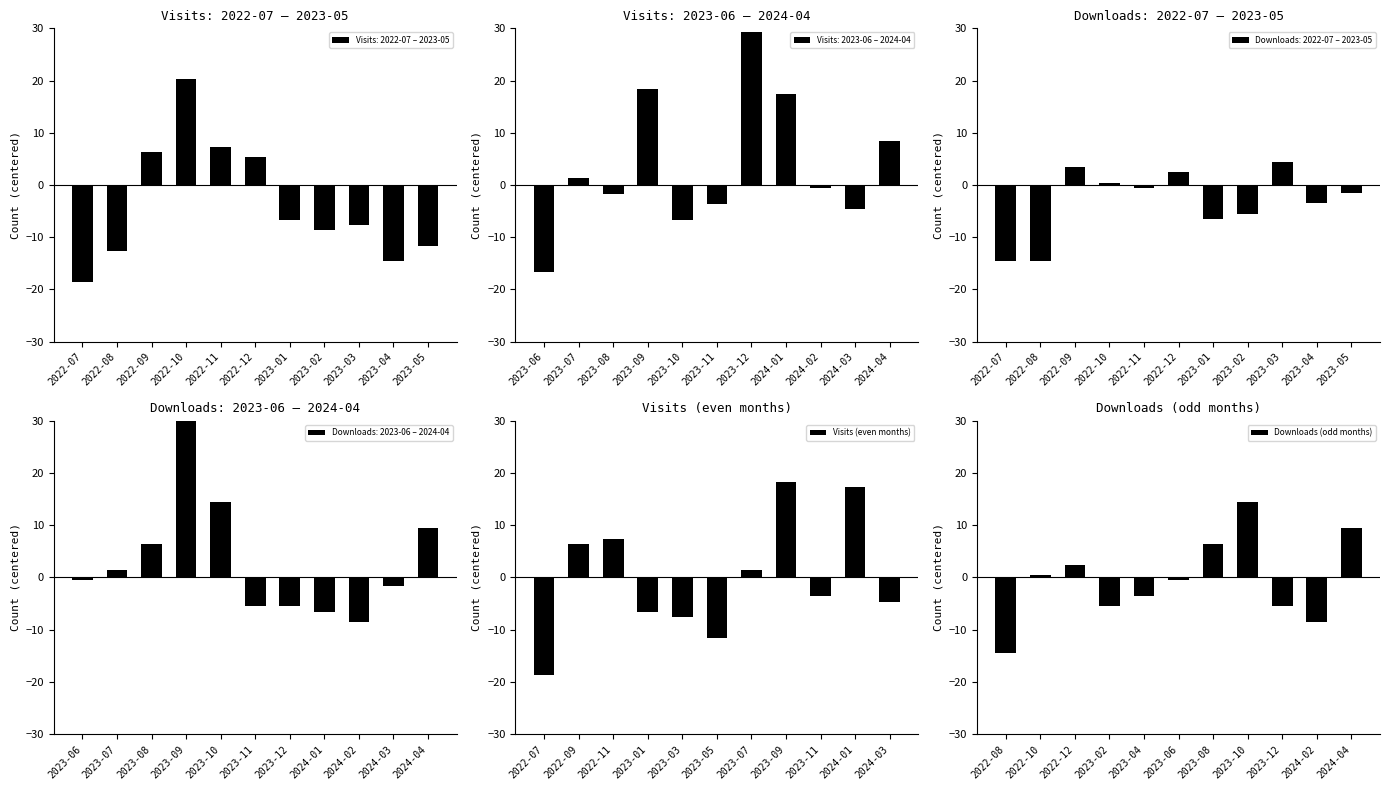

How many groups of bars are there?

11